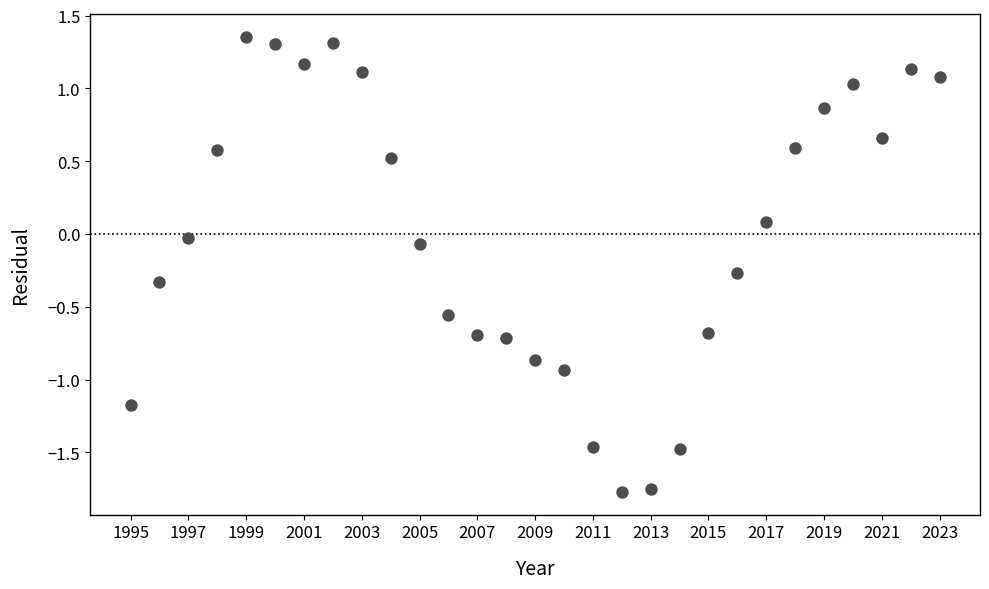

What is the range of X values (max minus min)?

28.0